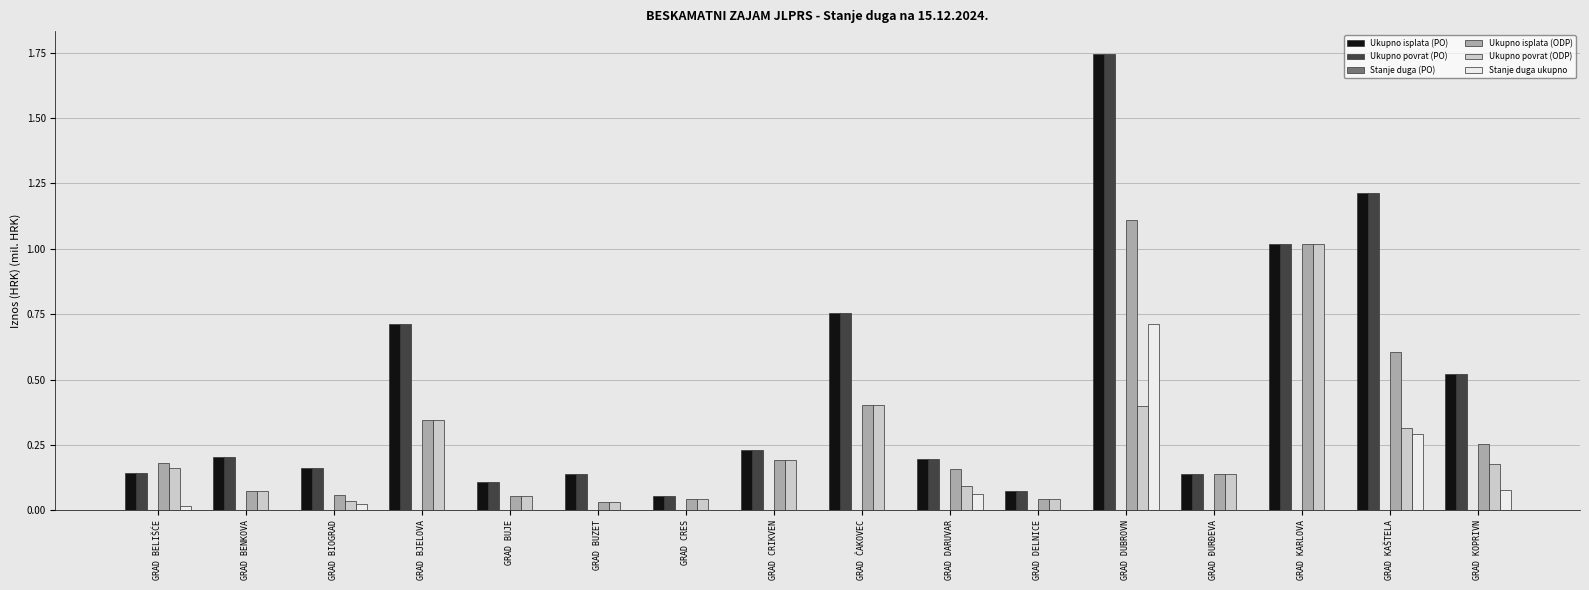

At which category is the sum across all series the highest?

GRAD DUBROVN